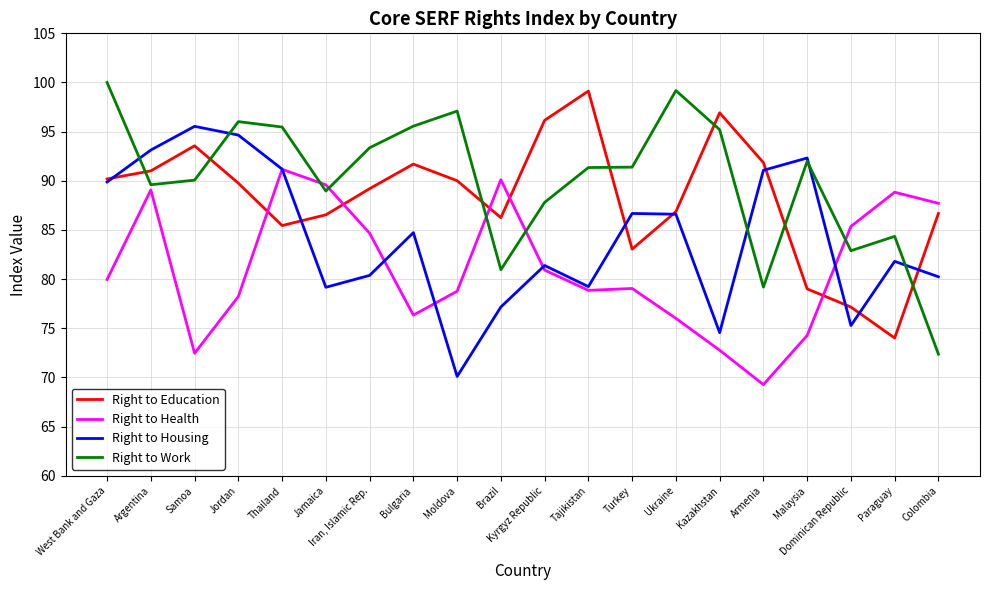

What position from the left is Thailand?

5